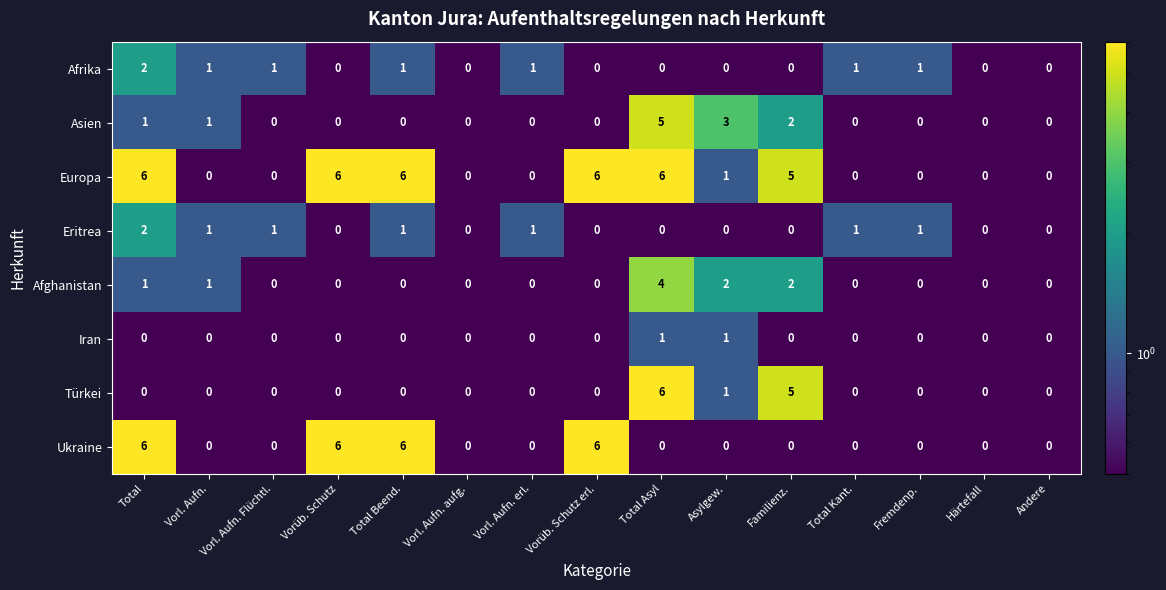

What is the difference between the maximum and minimum values in the Europa series?

6